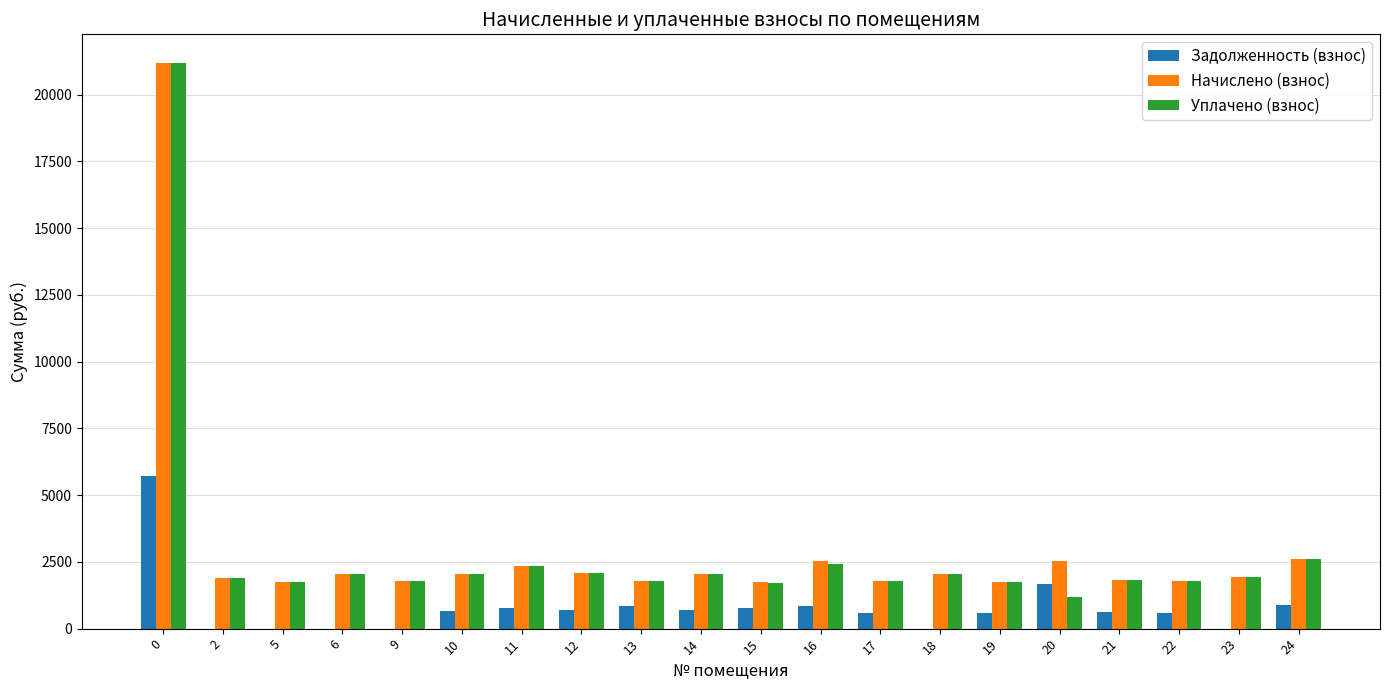

Which series changed the most between 6 and 16?

Задолженность (взнос)